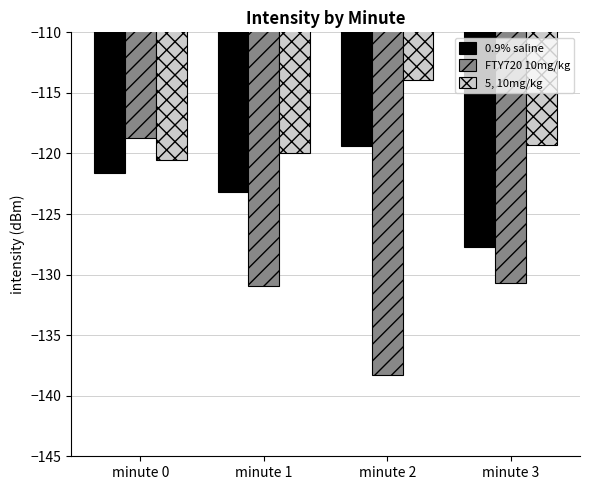

At which category is the sum across all series the highest?

minute 0